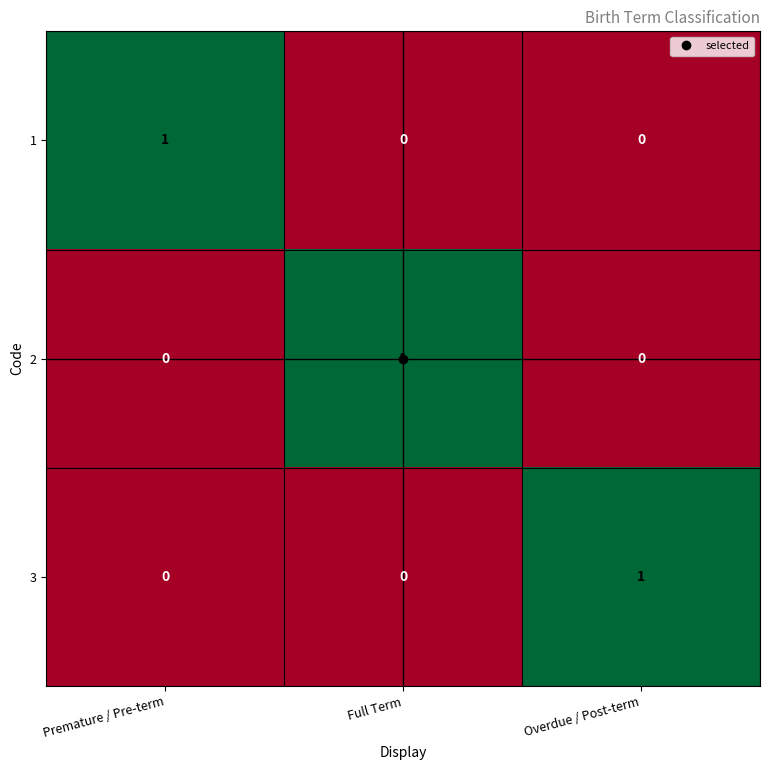

At how many categories does at least one series exceed 0?

3